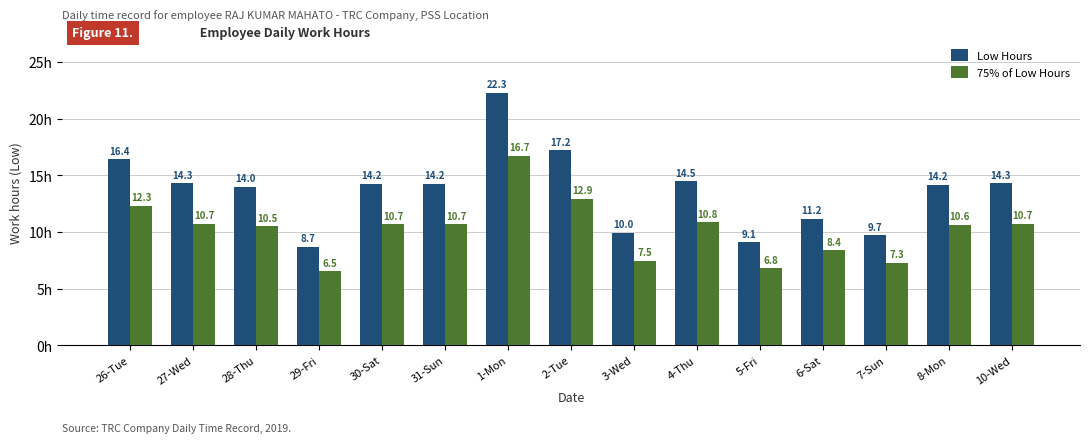

Which series has the largest total across all categories?

Low Hours